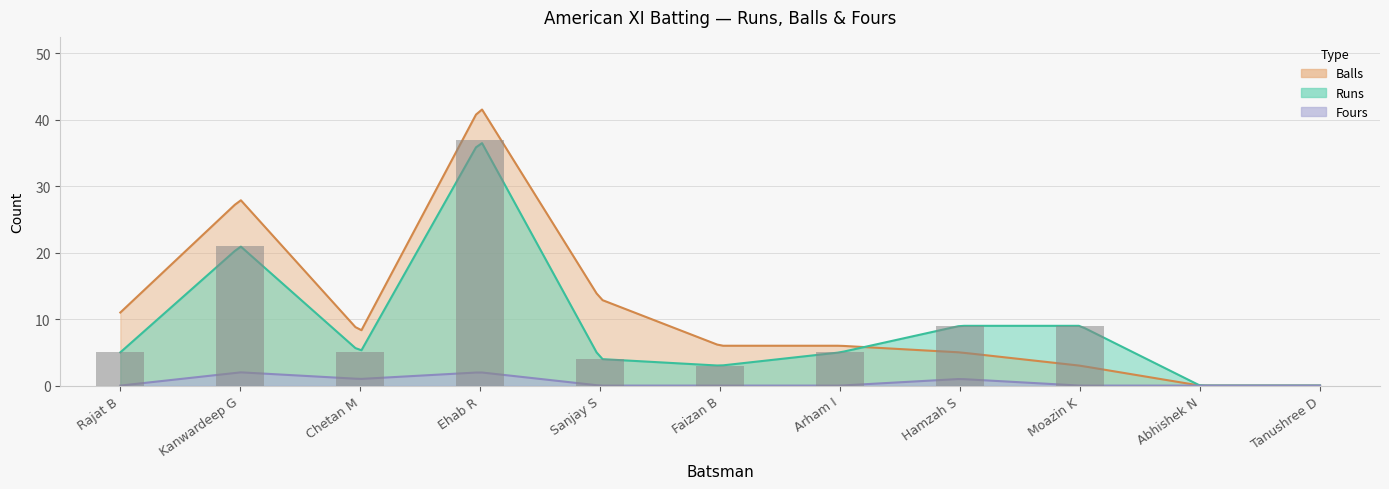

What position from the left is Arham I?

7